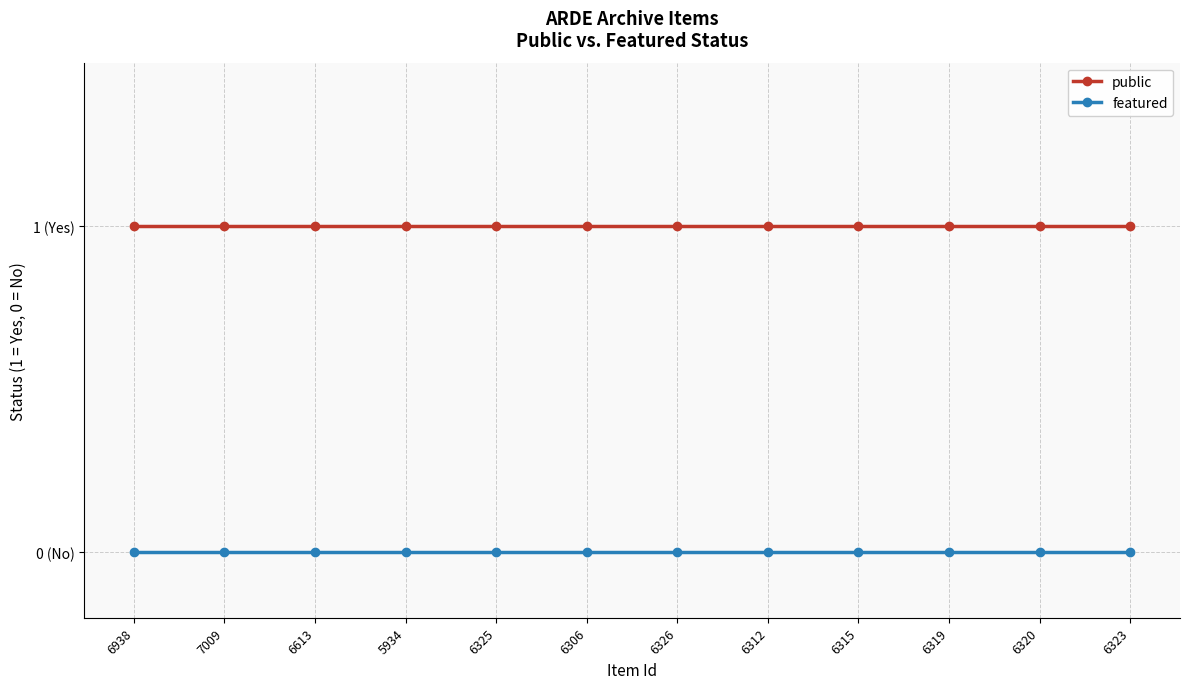

What position from the right is 6325?

8